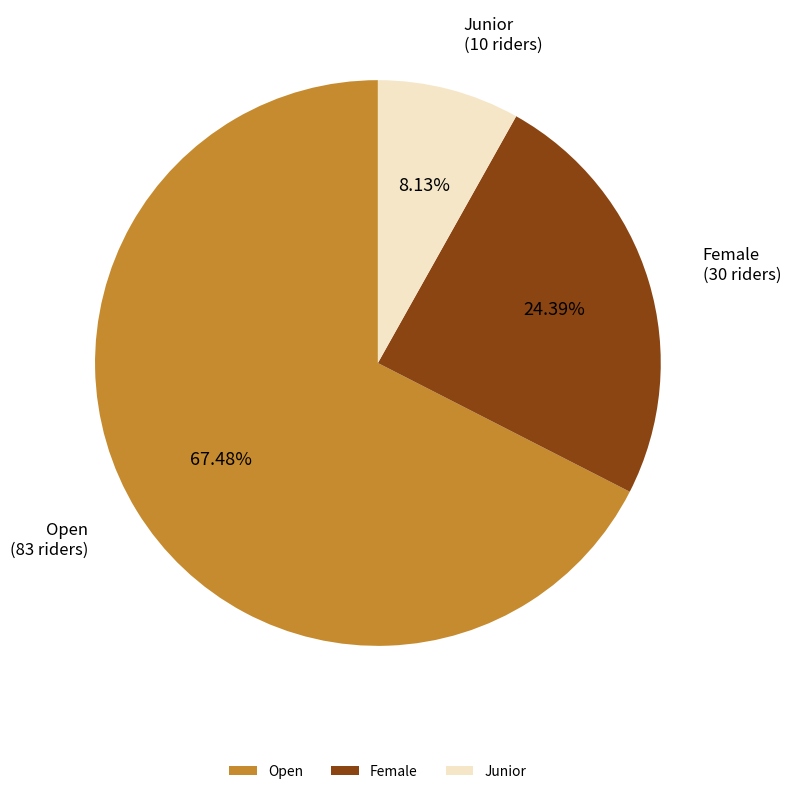

What is the ratio of the value at Open to the value at Female?

2.8